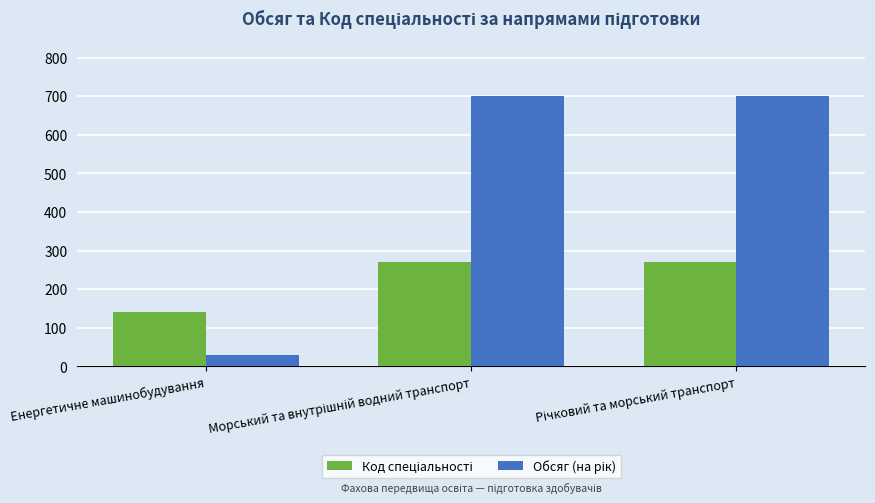

What is the spread (max minus min) of values at Енергетичне машинобудування?

112